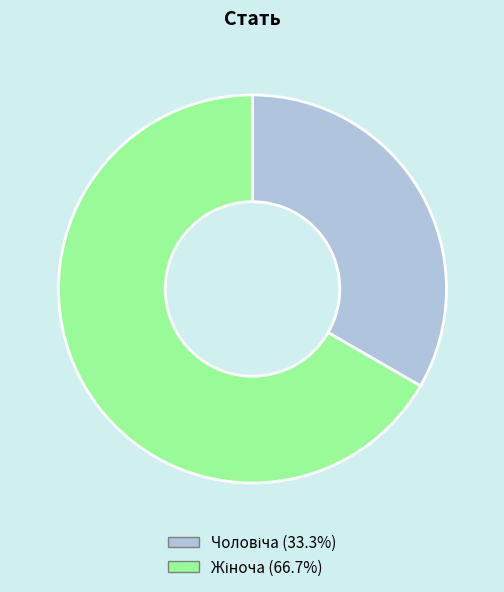

Is there any slice that represents more than half of the pie?

Yes